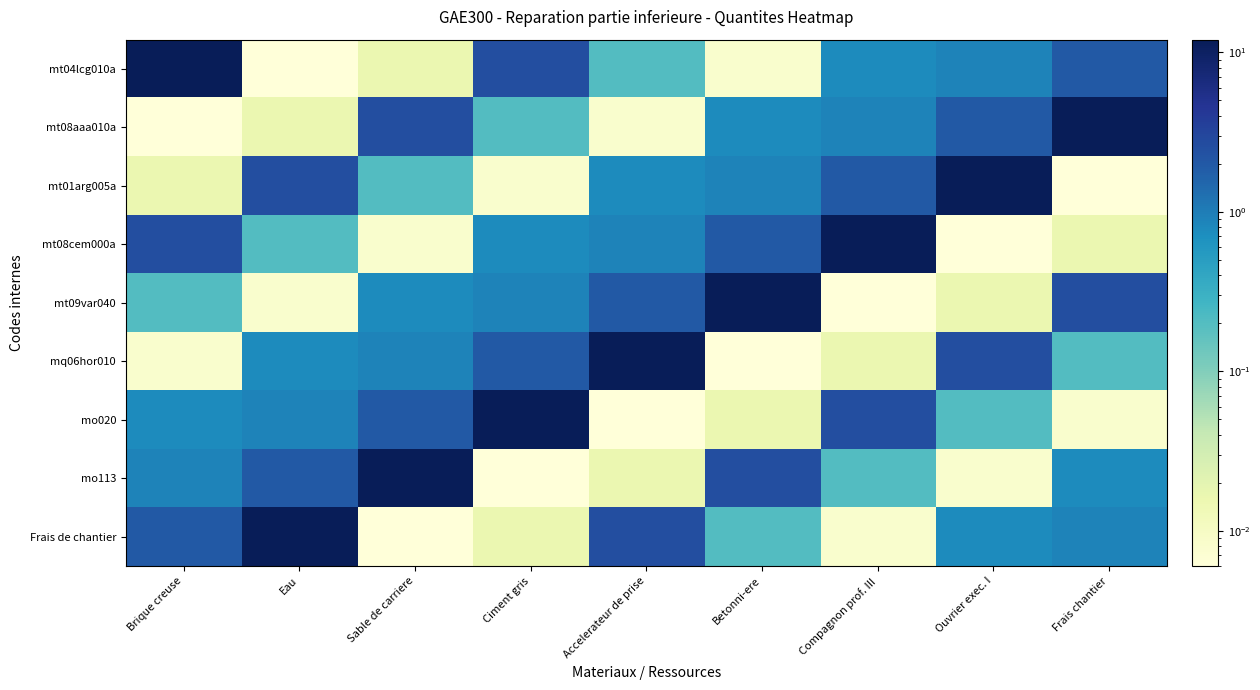

Reading right to left, transcribe all the data shown in this chart.

mt04lcg010a: Frais chantier=2.0	Ouvrier exec. I=0.9	Compagnon prof. III=0.8	Betonni-ere=0.0	Accelerateur de prise=0.2	Ciment gris=2.5	Sable de carriere=0.0	Eau=0.0	Brique creuse=12.0
mt08aaa010a: Frais chantier=12.0	Ouvrier exec. I=2.0	Compagnon prof. III=0.9	Betonni-ere=0.8	Accelerateur de prise=0.0	Ciment gris=0.2	Sable de carriere=2.5	Eau=0.0	Brique creuse=0.0
mt01arg005a: Frais chantier=0.0	Ouvrier exec. I=12.0	Compagnon prof. III=2.0	Betonni-ere=0.9	Accelerateur de prise=0.8	Ciment gris=0.0	Sable de carriere=0.2	Eau=2.5	Brique creuse=0.0
mt08cem000a: Frais chantier=0.0	Ouvrier exec. I=0.0	Compagnon prof. III=12.0	Betonni-ere=2.0	Accelerateur de prise=0.9	Ciment gris=0.8	Sable de carriere=0.0	Eau=0.2	Brique creuse=2.5
mt09var040: Frais chantier=2.5	Ouvrier exec. I=0.0	Compagnon prof. III=0.0	Betonni-ere=12.0	Accelerateur de prise=2.0	Ciment gris=0.9	Sable de carriere=0.8	Eau=0.0	Brique creuse=0.2
mq06hor010: Frais chantier=0.2	Ouvrier exec. I=2.5	Compagnon prof. III=0.0	Betonni-ere=0.0	Accelerateur de prise=12.0	Ciment gris=2.0	Sable de carriere=0.9	Eau=0.8	Brique creuse=0.0
mo020: Frais chantier=0.0	Ouvrier exec. I=0.2	Compagnon prof. III=2.5	Betonni-ere=0.0	Accelerateur de prise=0.0	Ciment gris=12.0	Sable de carriere=2.0	Eau=0.9	Brique creuse=0.8
mo113: Frais chantier=0.8	Ouvrier exec. I=0.0	Compagnon prof. III=0.2	Betonni-ere=2.5	Accelerateur de prise=0.0	Ciment gris=0.0	Sable de carriere=12.0	Eau=2.0	Brique creuse=0.9
Frais de chantier: Frais chantier=0.9	Ouvrier exec. I=0.8	Compagnon prof. III=0.0	Betonni-ere=0.2	Accelerateur de prise=2.5	Ciment gris=0.0	Sable de carriere=0.0	Eau=12.0	Brique creuse=2.0